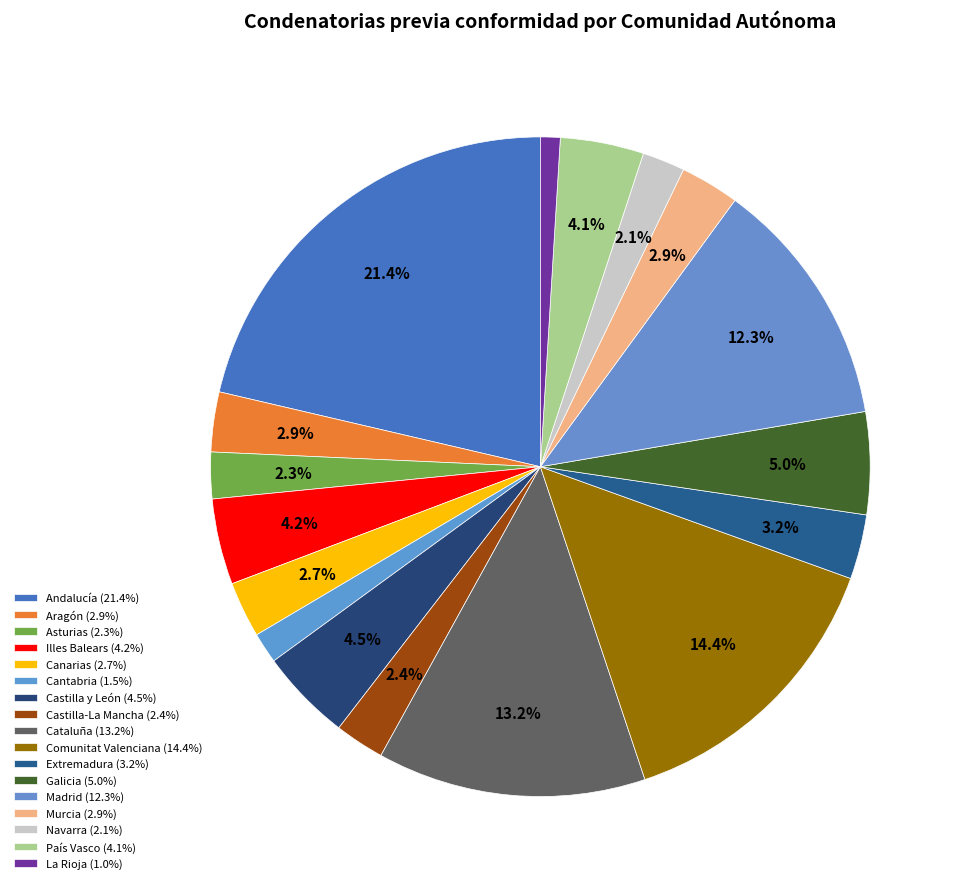

To the nearest percent, what percentage of the pie is Asturias?

2%